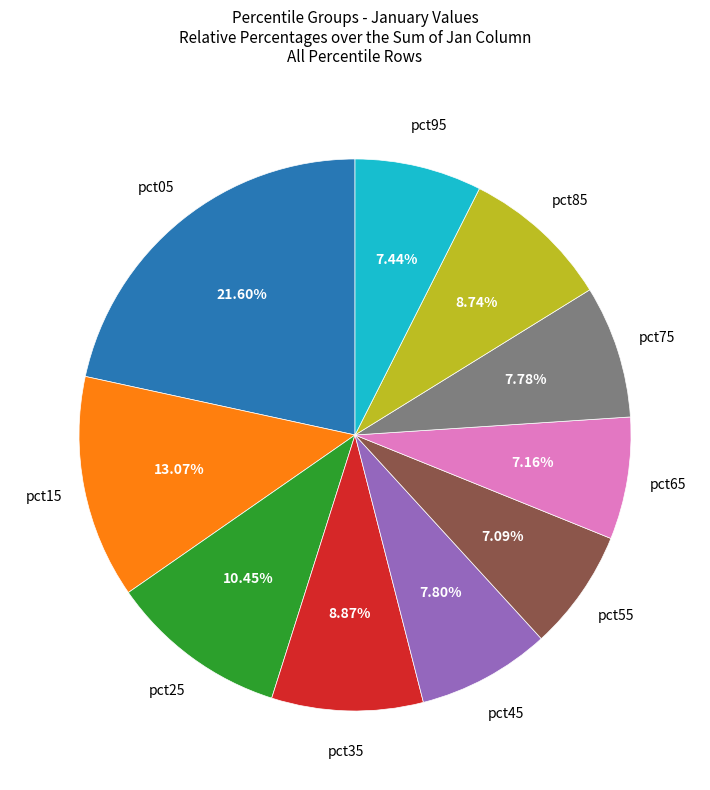

Does any single category account for the majority?

No